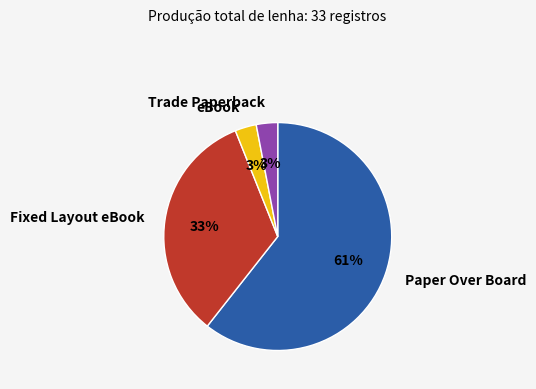

Does Fixed Layout eBook account for over 50% of the chart?

No